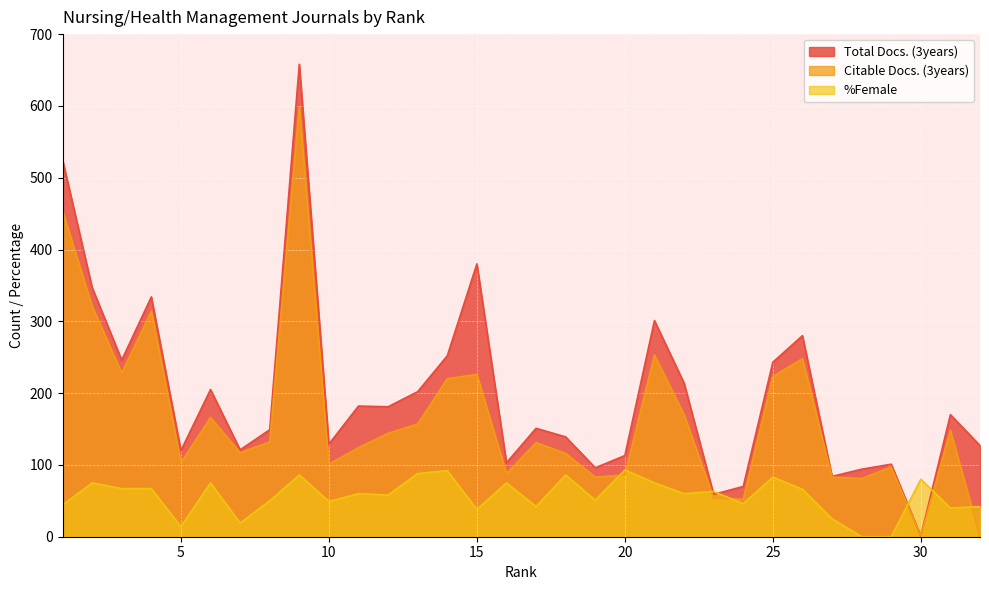

How many lines are shown in the chart?

3